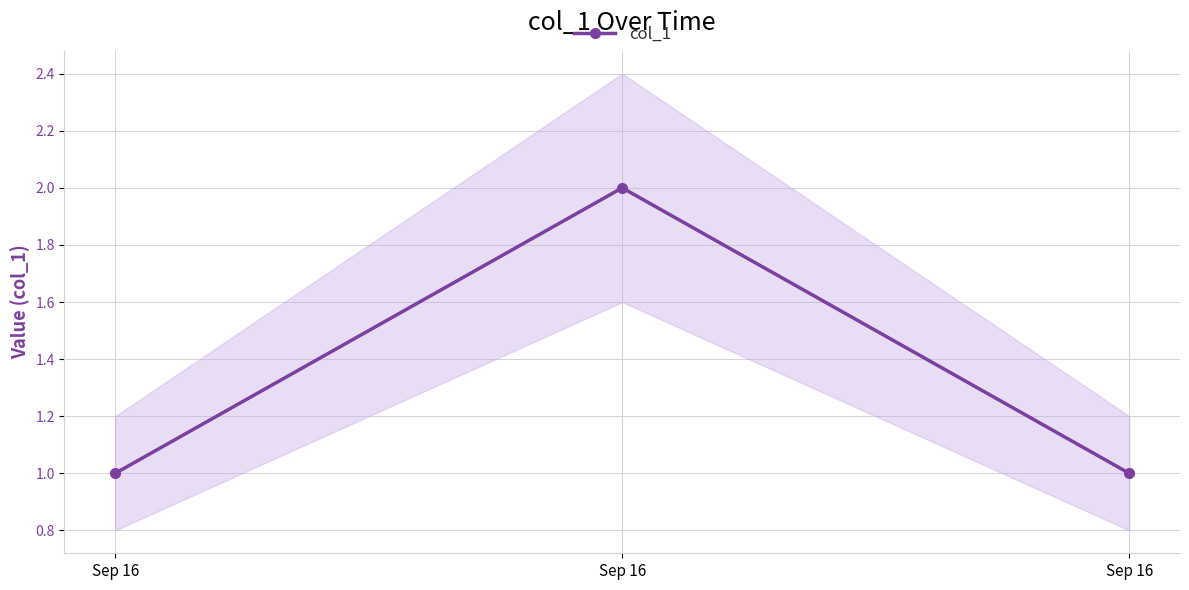

The chart shows a value of 3 at Sep 16. True or false?

False